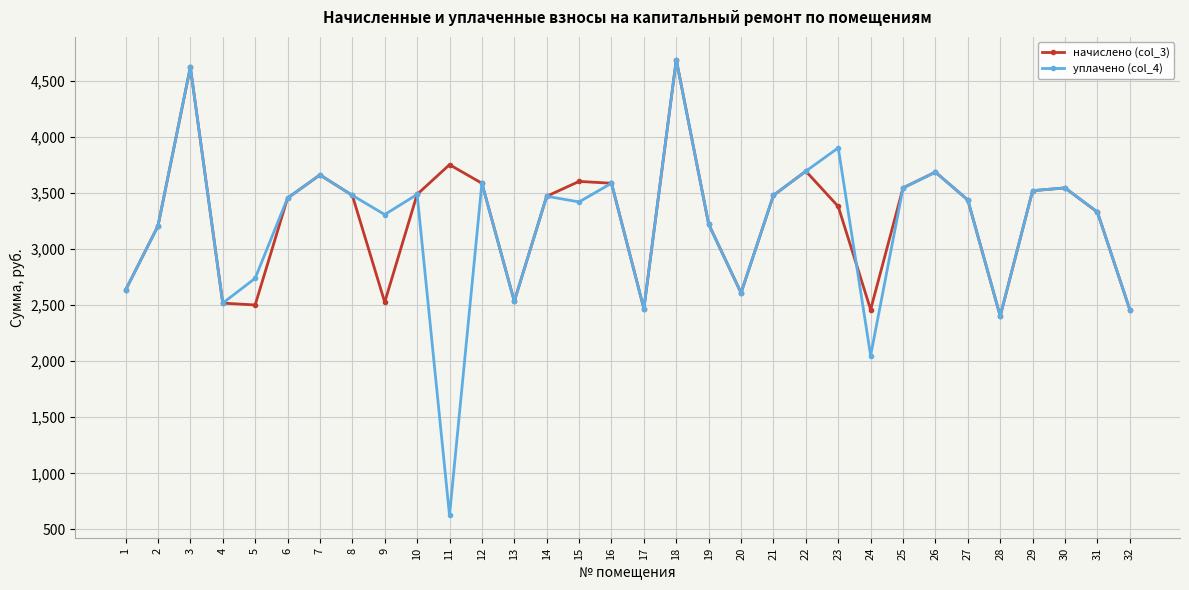

Does the chart have visible grid lines?

Yes